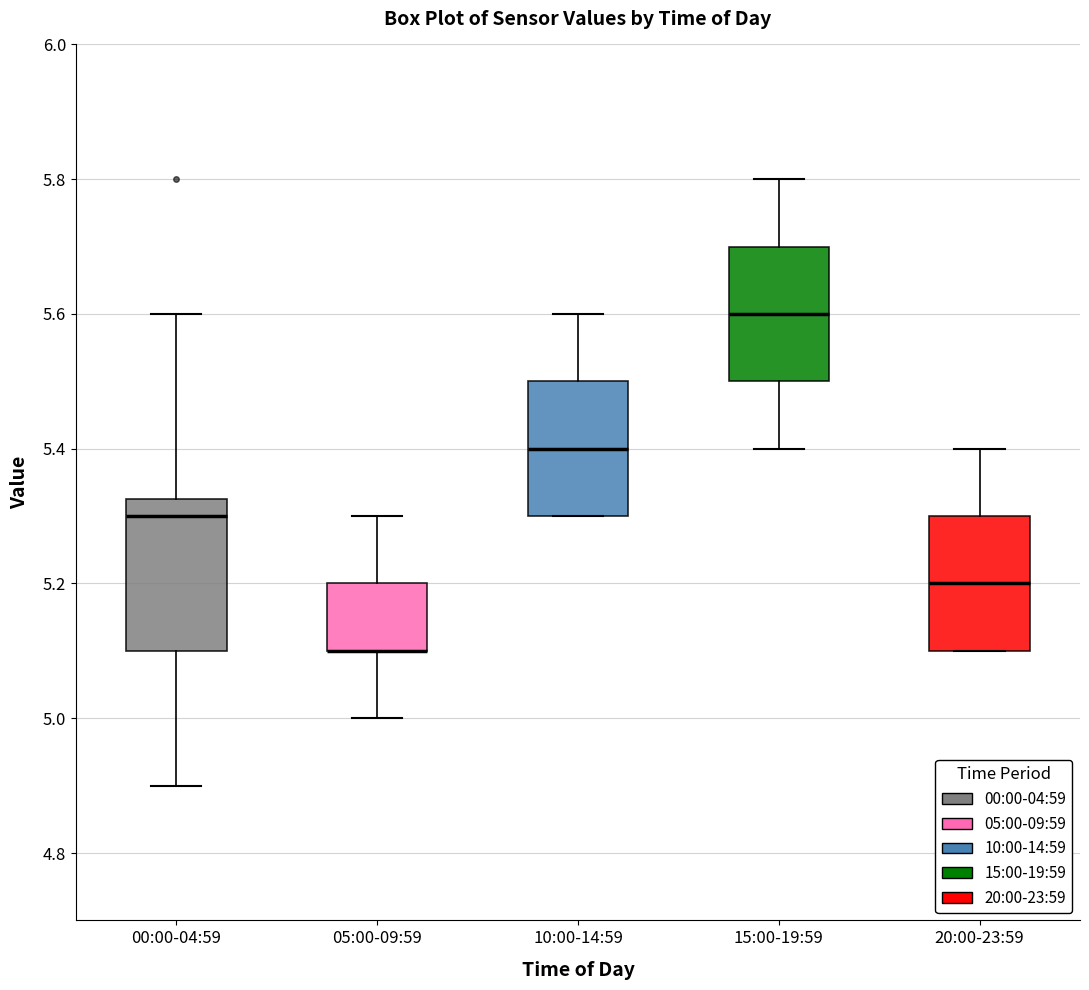

Where is the lower edge of the box for 15:00-19:59 on the y-axis? The values are not printed on the chart, so give them approximately, as read against the axis.

5.50